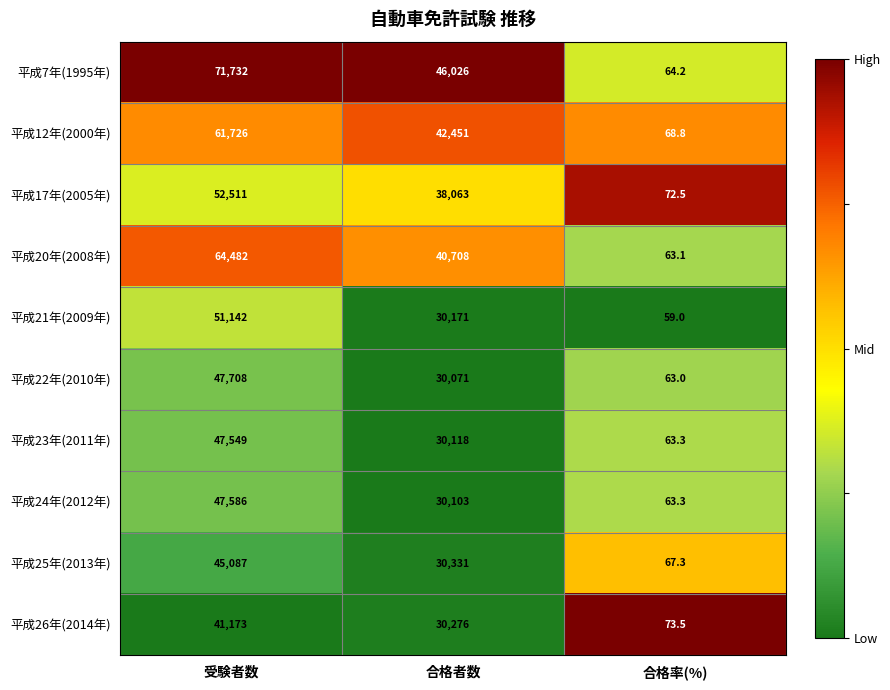

Between 受験者数 and 合格者数, which series saw the biggest shift?

平成7年(1995年)